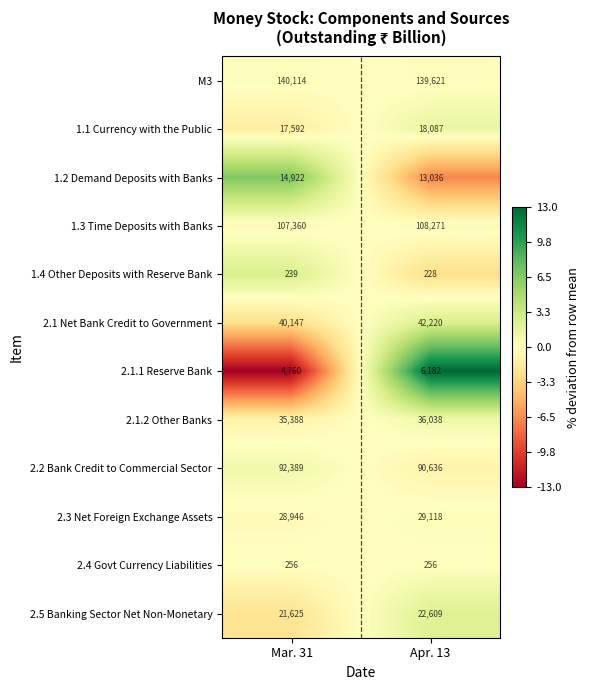

What is the smallest value displayed?

228